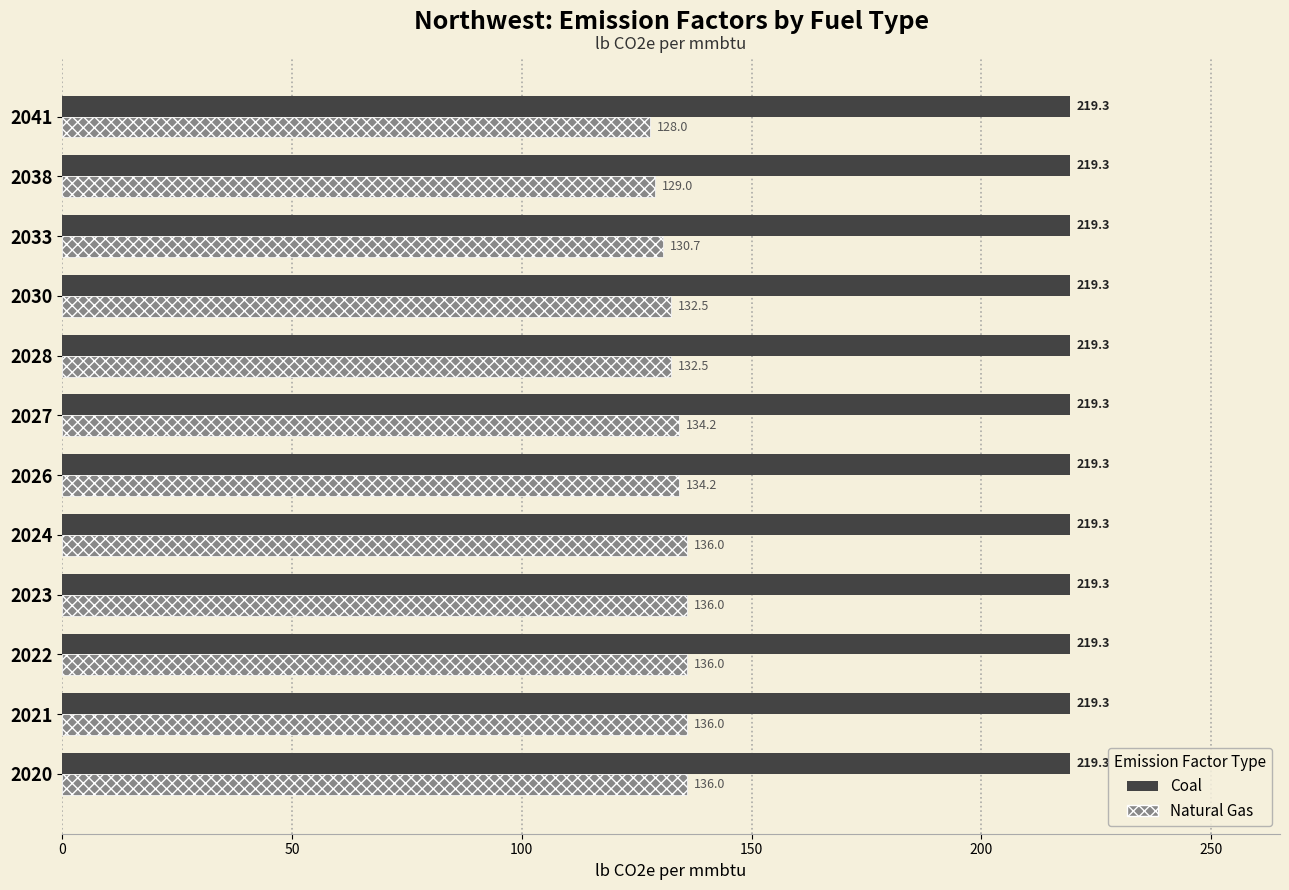

The Natural Gas series shows 136.0 at 2021. True or false?

True